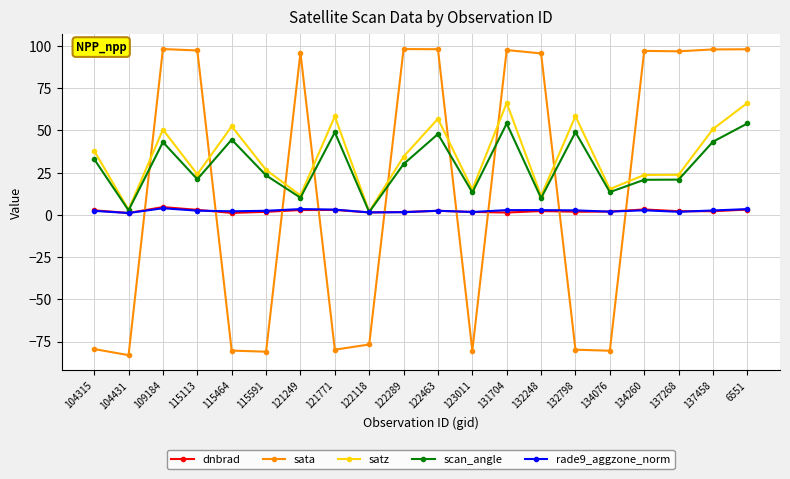

The sata series shows 128.1 at 132248. True or false?

False